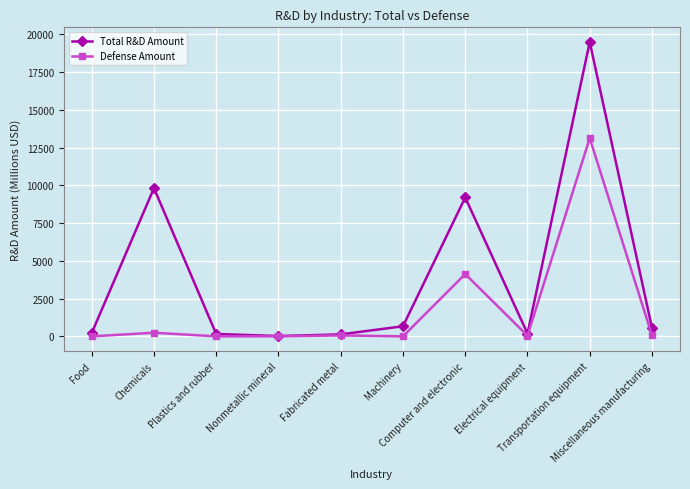

How many data points does each series have?

10